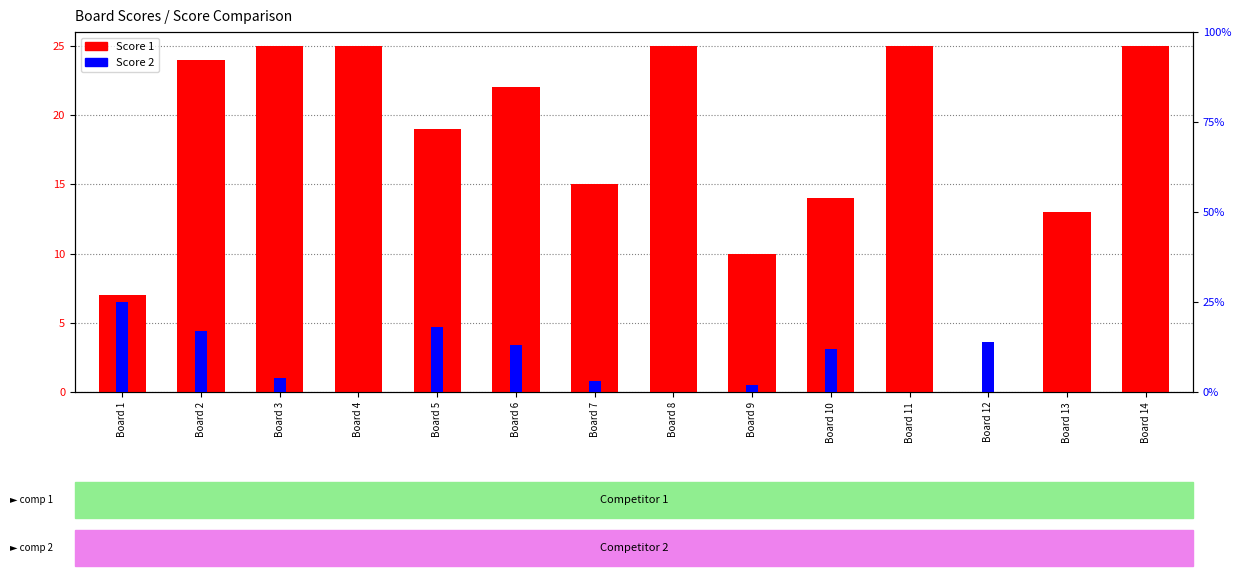

List the series in order of their peak value, highest first.

Score 1, Score 2